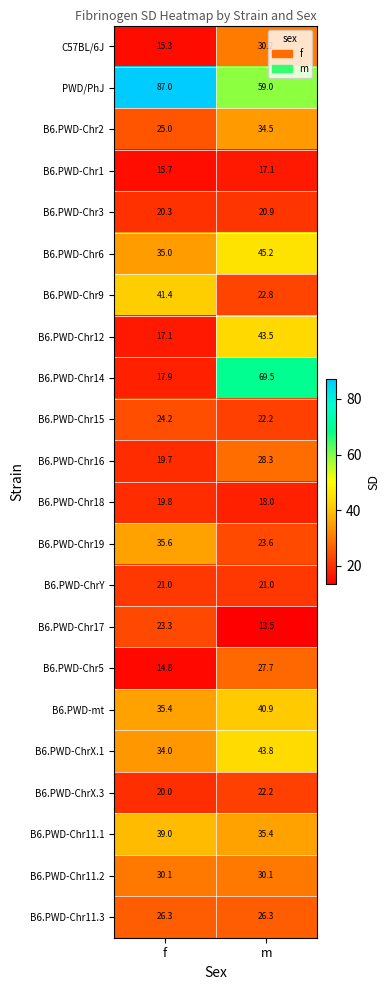

What is the total value across all series at m?

695.7